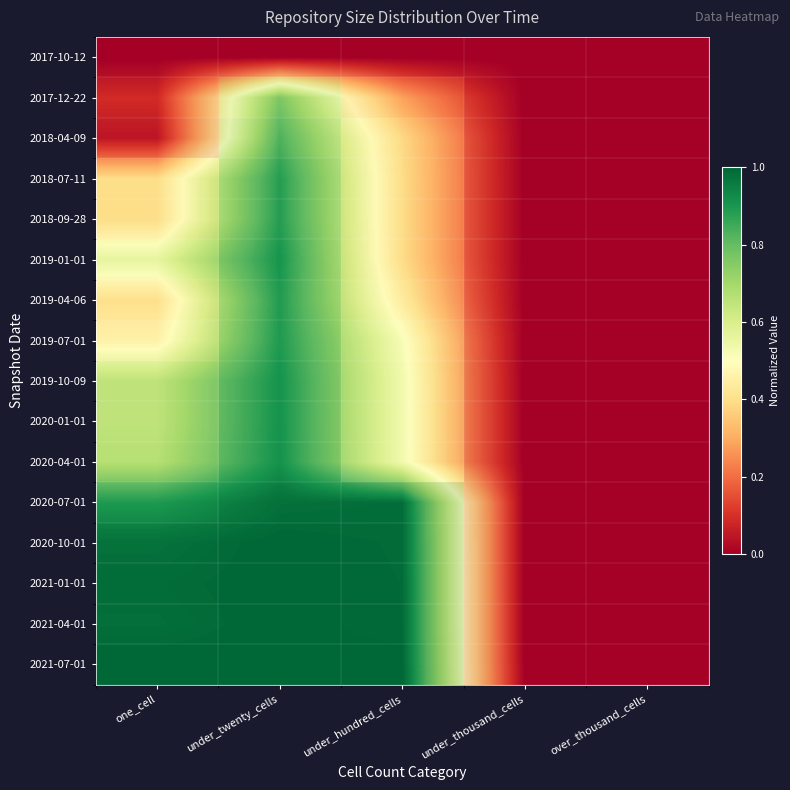

At how many categories does at least one series exceed 0?

3